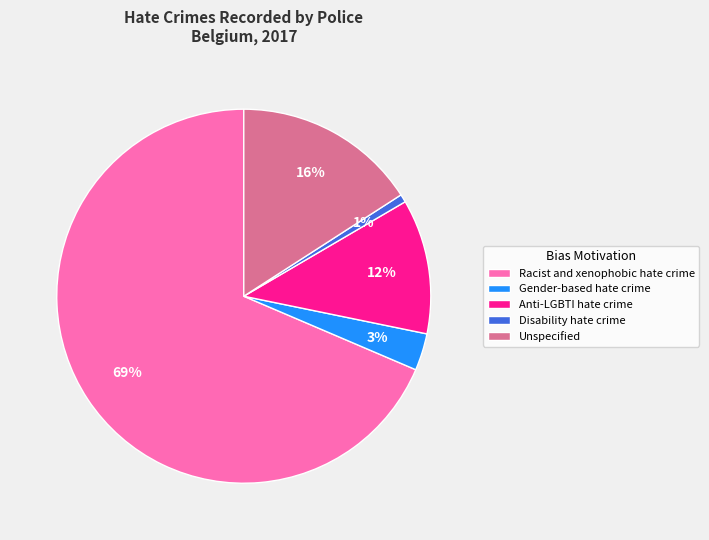

Rank the categories by value from lowest to highest.

Disability hate crime, Gender-based hate crime, Anti-LGBTI hate crime, Unspecified, Racist and xenophobic hate crime